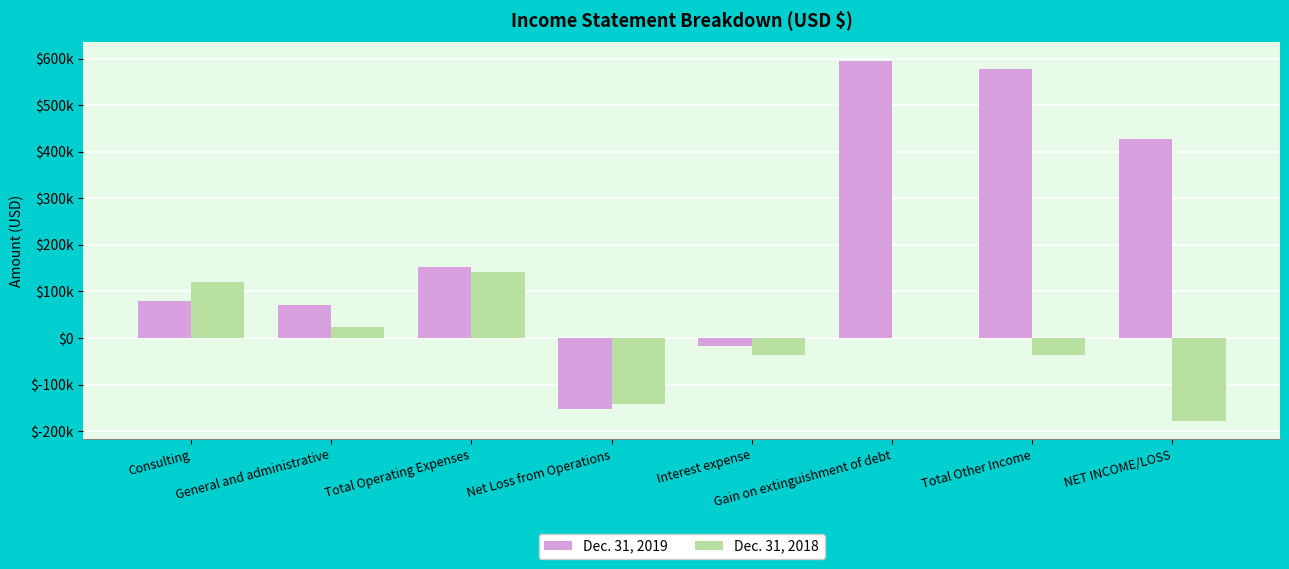

Which has a higher value, General and administrative or Net Loss from Operations?

General and administrative